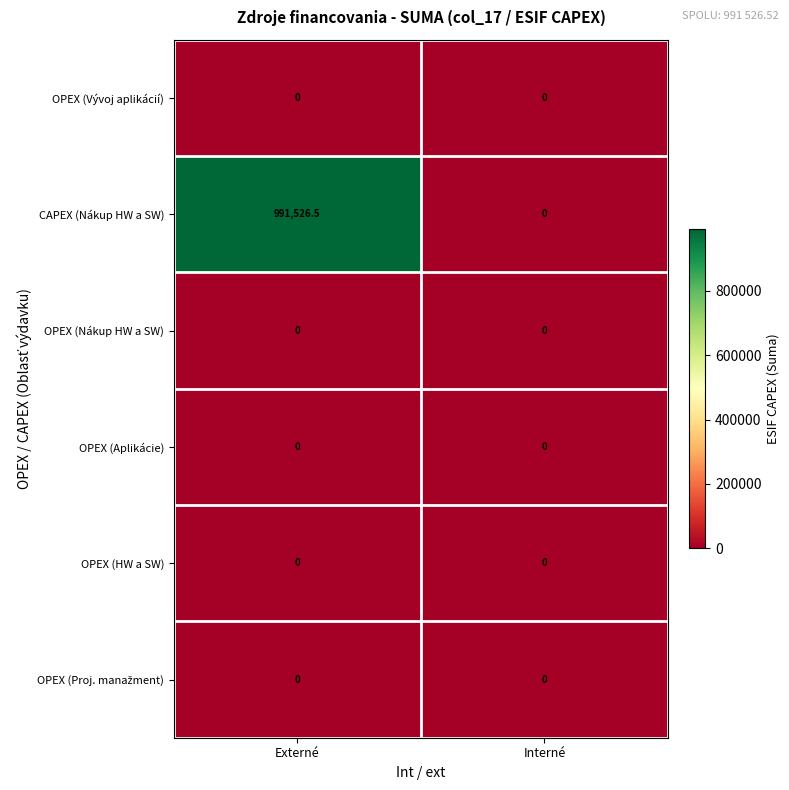

Which category has the lowest value in the CAPEX (Nákup HW a SW) series?

Interné